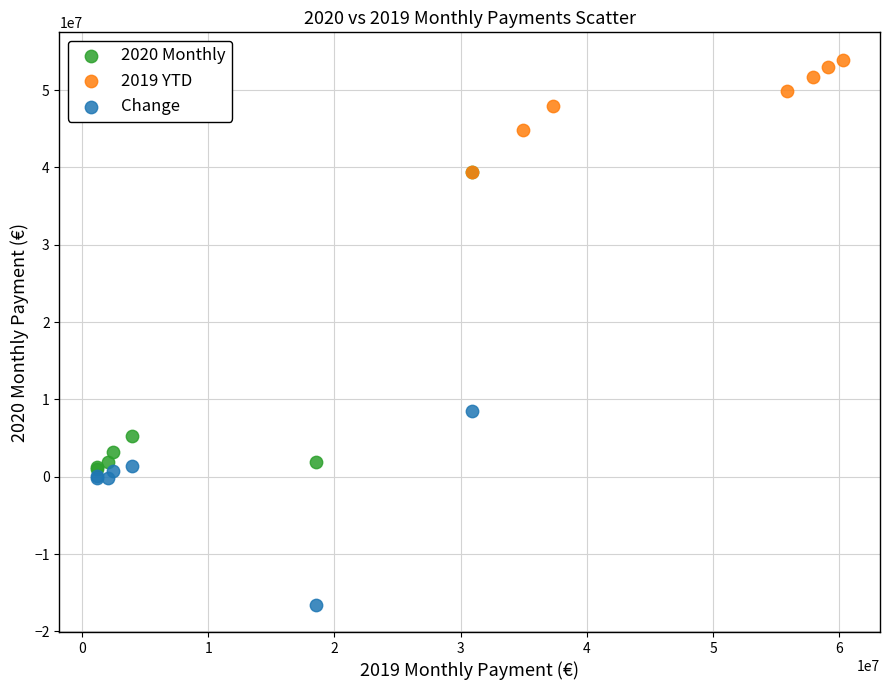

Which series has the widest spread of Y values?

2020 Monthly